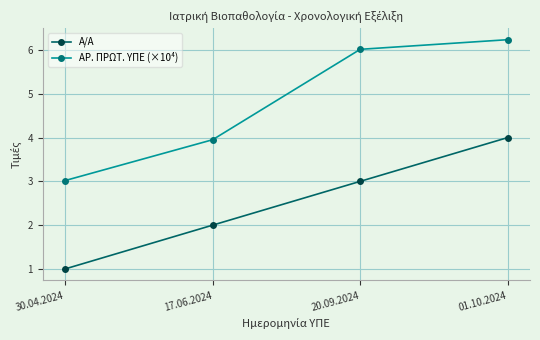

What is the sum of the Α/Α values at 20.09.2024 and 01.10.2024?

7.0